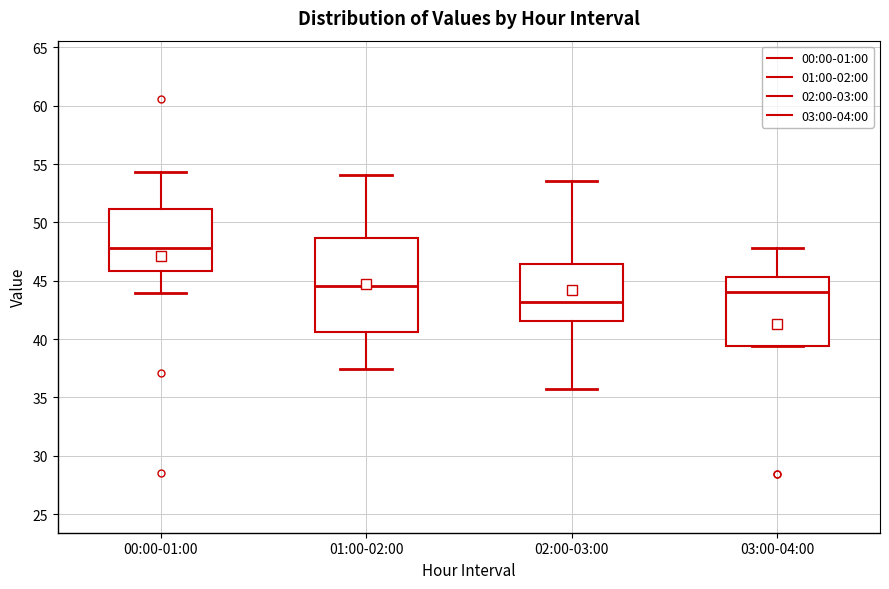

Comparing the boxes themselves (not the whiskers), which one is the tallest?

01:00-02:00